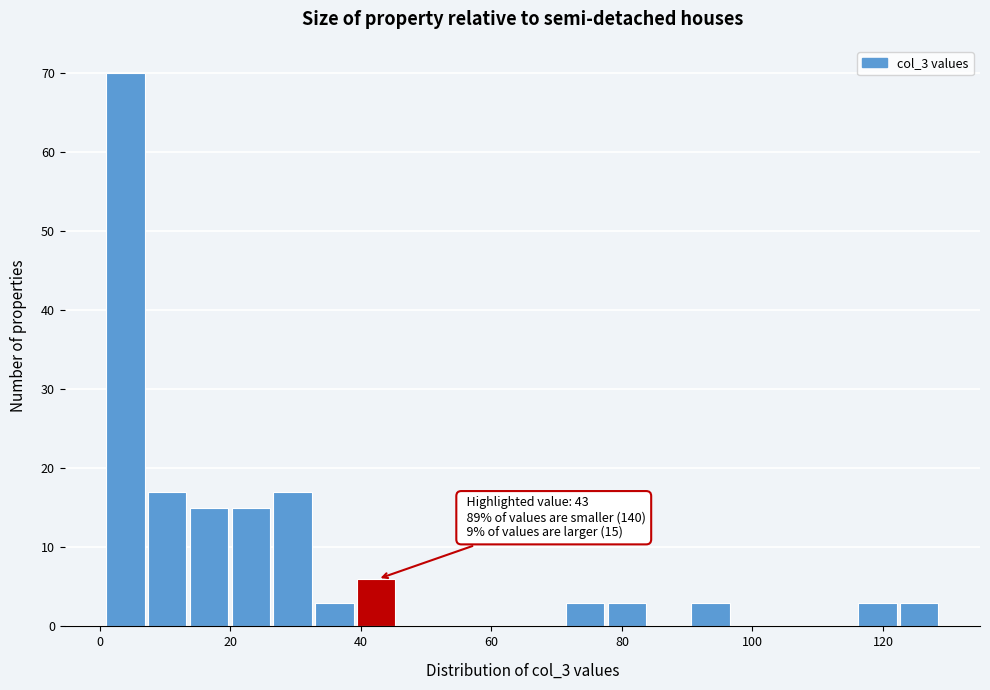

Read against the x-axis, roughly where is the centre of the tallest bar?

4